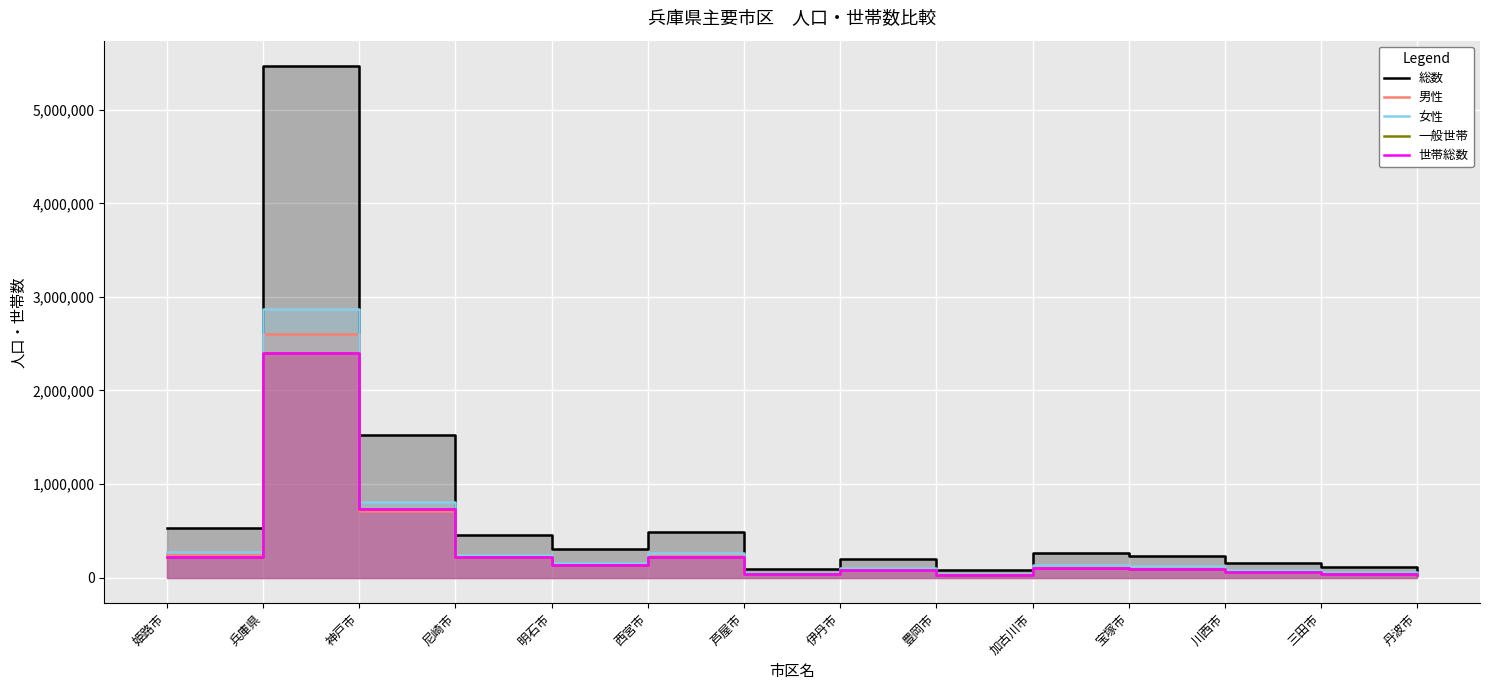

Reading left to right, what are all the values shown in this chart?

総数: 姫路市=530495	兵庫県=5465002	神戸市=1525152	尼崎市=459593	明石市=303601	西宮市=485587	芦屋市=93922	伊丹市=198138	豊岡市=77489	加古川市=260878	宝塚市=226432	川西市=152321	三田市=109238	丹波市=61471
男性: 姫路市=256616	兵庫県=2599756	神戸市=716452	尼崎市=222293	明石市=146746	西宮市=226105	芦屋市=42008	伊丹市=95630	豊岡市=37303	加古川市=127473	宝塚市=103655	川西市=71289	三田市=52322	丹波市=29464
女性: 姫路市=273879	兵庫県=2865246	神戸市=808700	尼崎市=237300	明石市=156855	西宮市=259482	芦屋市=51914	伊丹市=102508	豊岡市=40186	加古川市=133405	宝塚市=122777	川西市=81032	三田市=56916	丹波市=32007
一般世帯: 姫路市=223793	兵庫県=2399358	神戸市=734091	尼崎市=221148	明石市=133488	西宮市=215454	芦屋市=42475	伊丹市=82384	豊岡市=30115	加古川市=107075	宝塚市=95366	川西市=63272	三田市=42368	丹波市=22959
世帯総数: 姫路市=224106	兵庫県=2402484	神戸市=734920	尼崎市=221404	明石市=133647	西宮市=215651	芦屋市=42522	伊丹市=82481	豊岡市=30180	加古川市=107195	宝塚市=95465	川西市=63331	三田市=42401	丹波市=23033